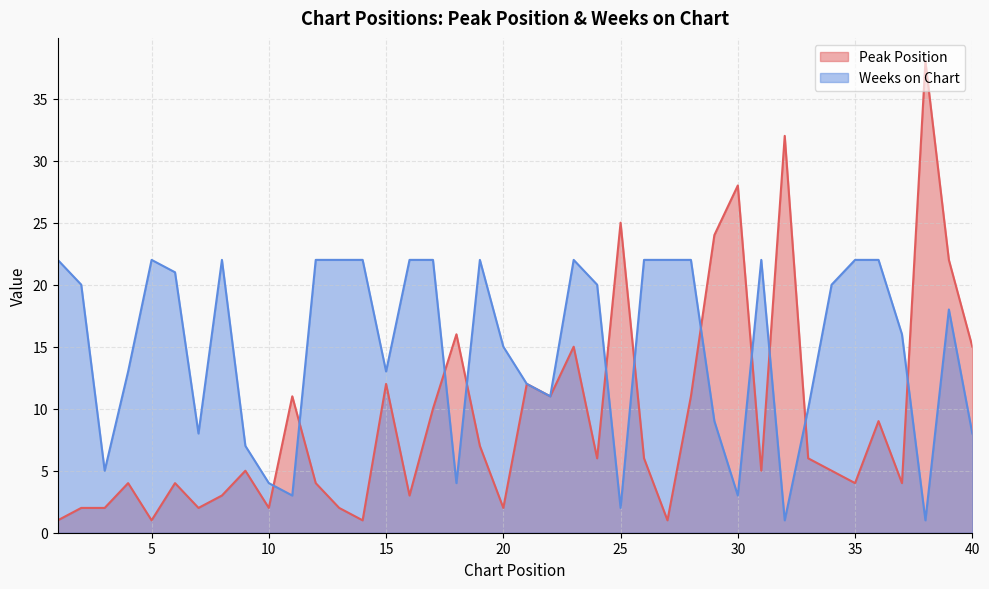

What is the value of the Weeks on Chart point at the 29th from the left?

9